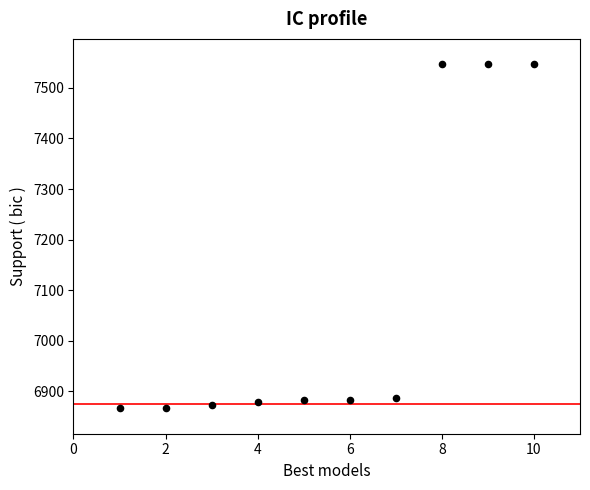

What is the average Y value?

7077